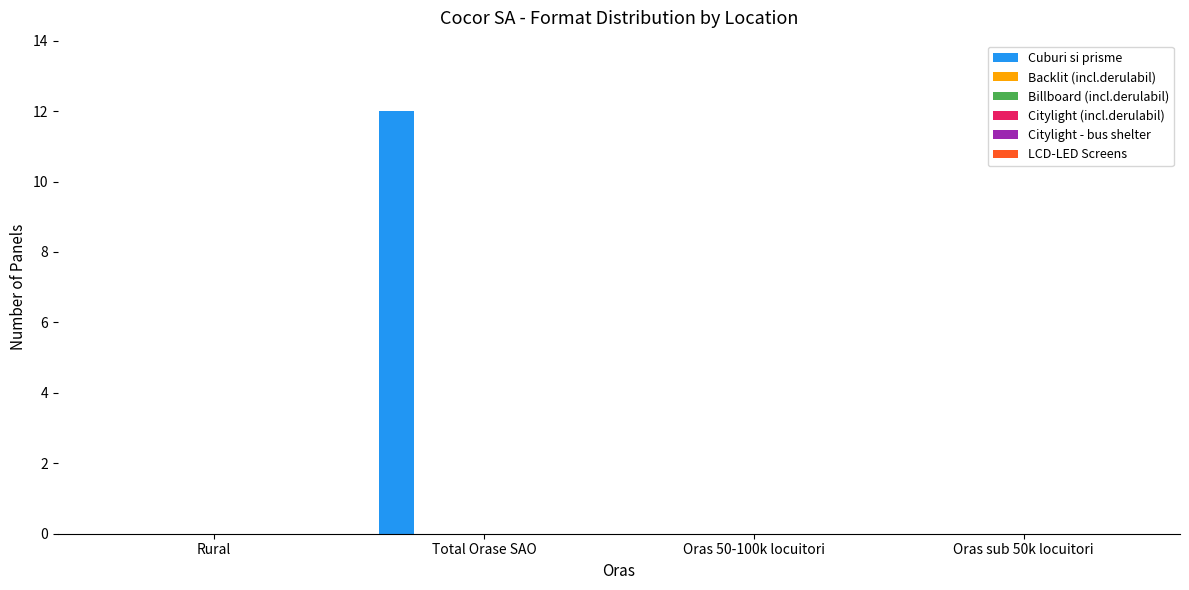

What is the greatest value displayed?

12